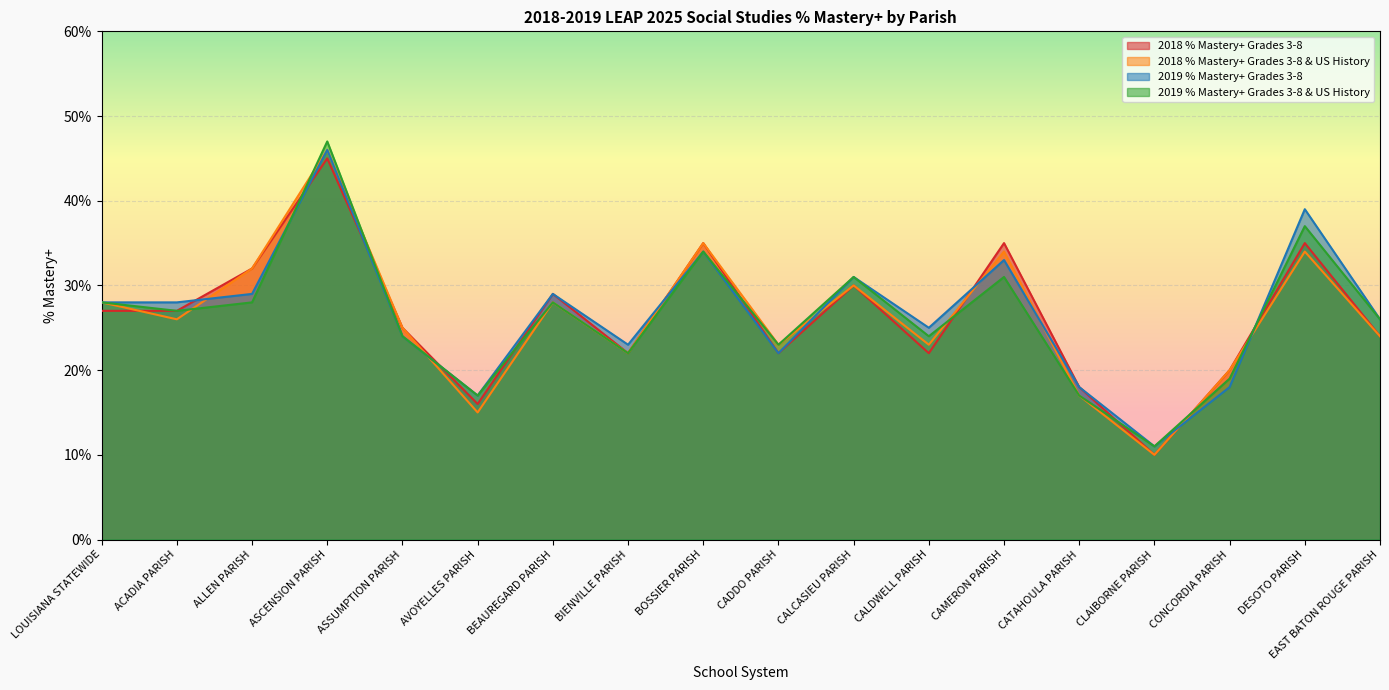

At how many categories does at least one series exceed 22?

14